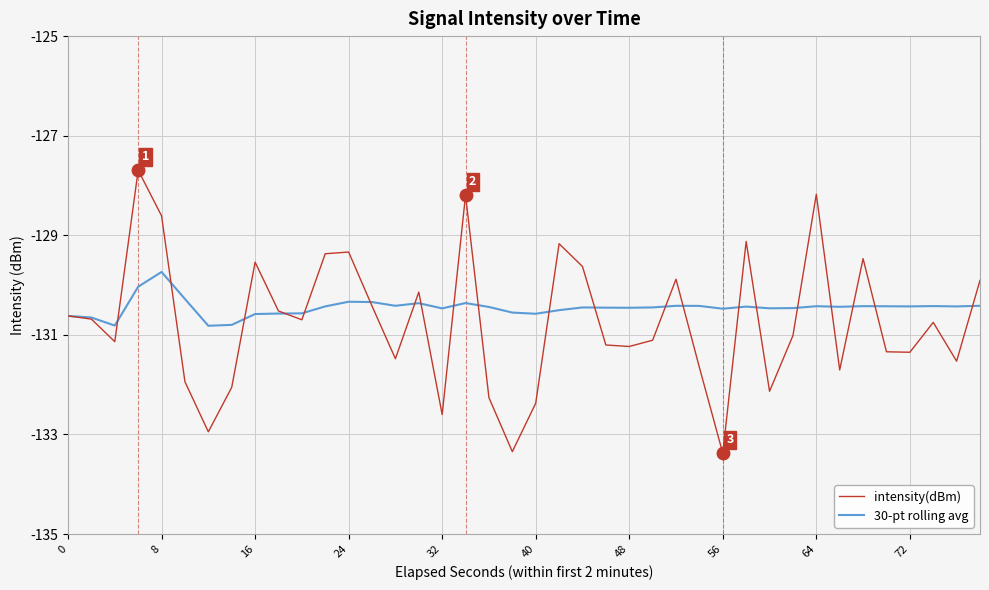

Rank the series by their maximum value, from highest to lowest.

intensity(dBm), 30-pt rolling avg